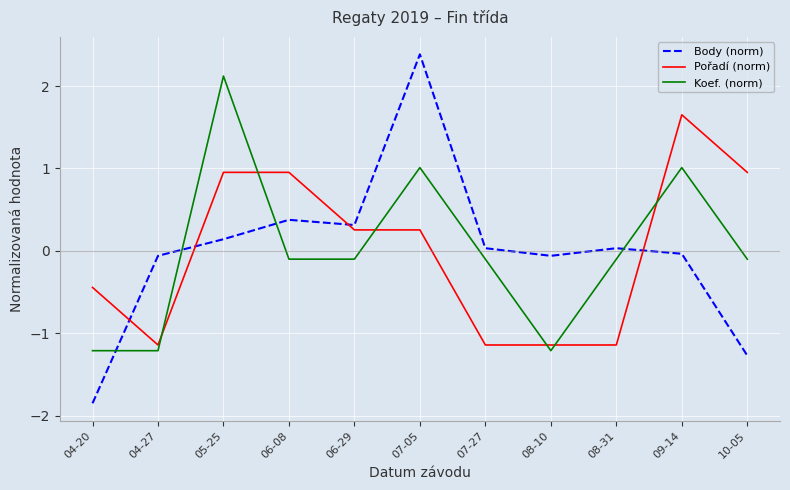

True or false: Koef. (norm) has more than 2 points higher than both neighbors.

True